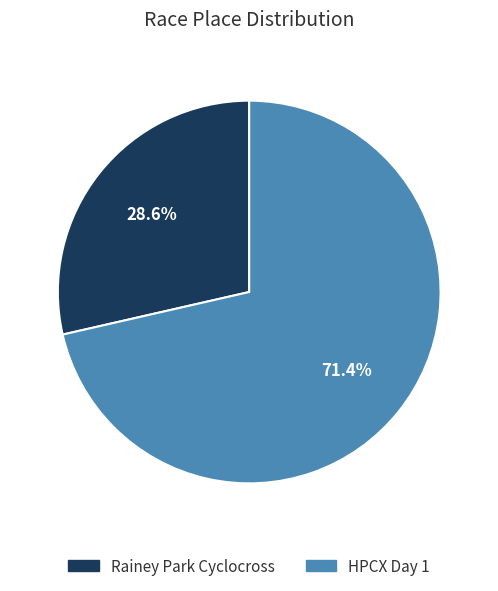

What is the majority slice?

HPCX Day 1